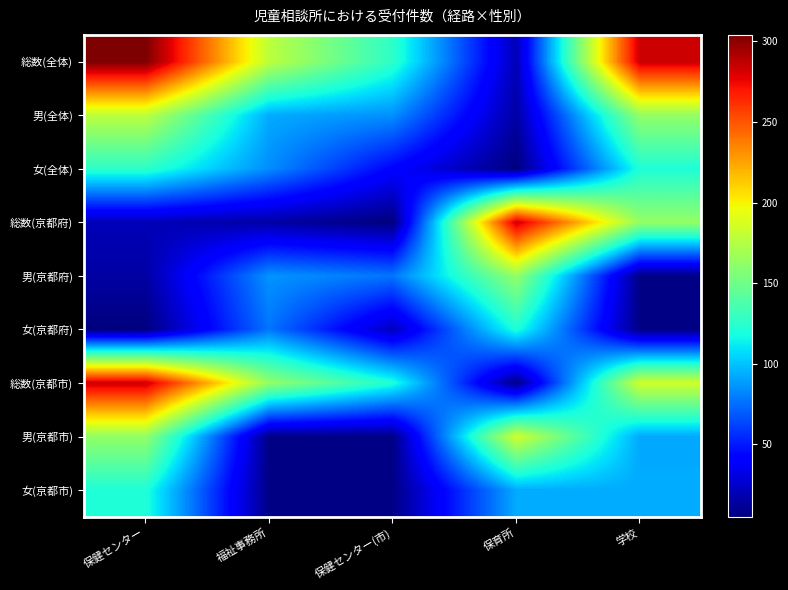

At how many categories does at least one series exceed 290?

1